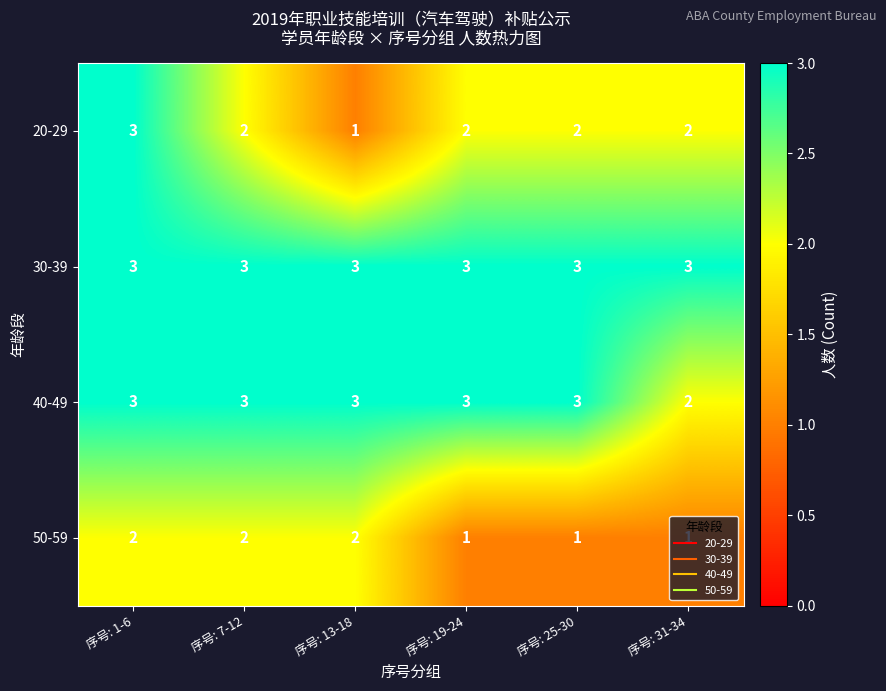

Between 序号: 1-6 and 序号: 13-18, which series saw the biggest shift?

20-29